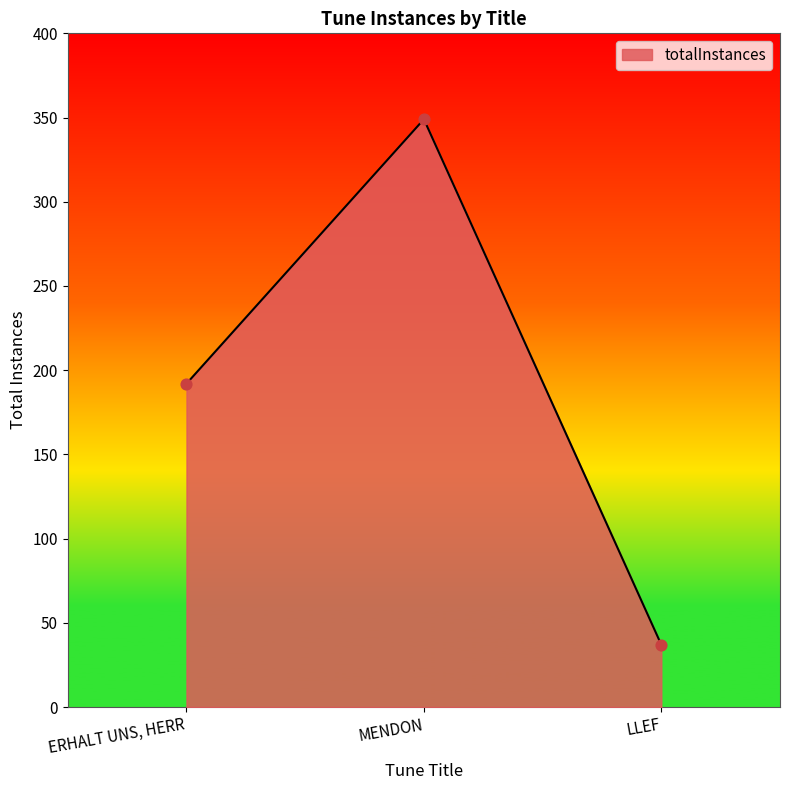

Which has a higher value, LLEF or MENDON?

MENDON